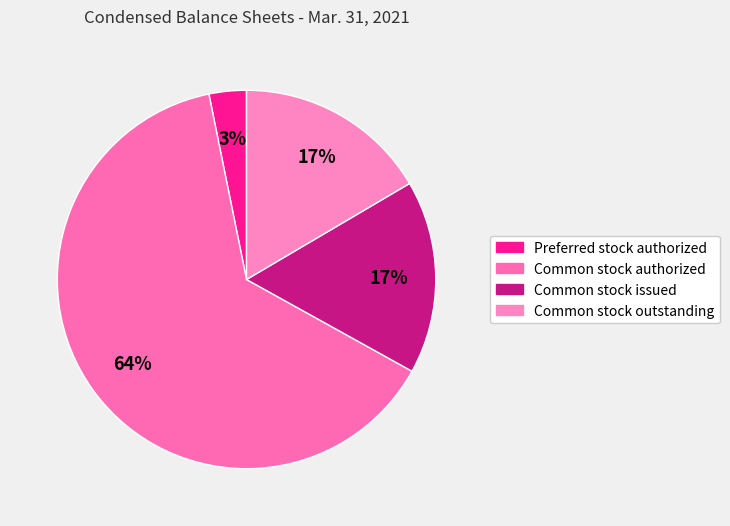

How many slices are in this pie chart?

4